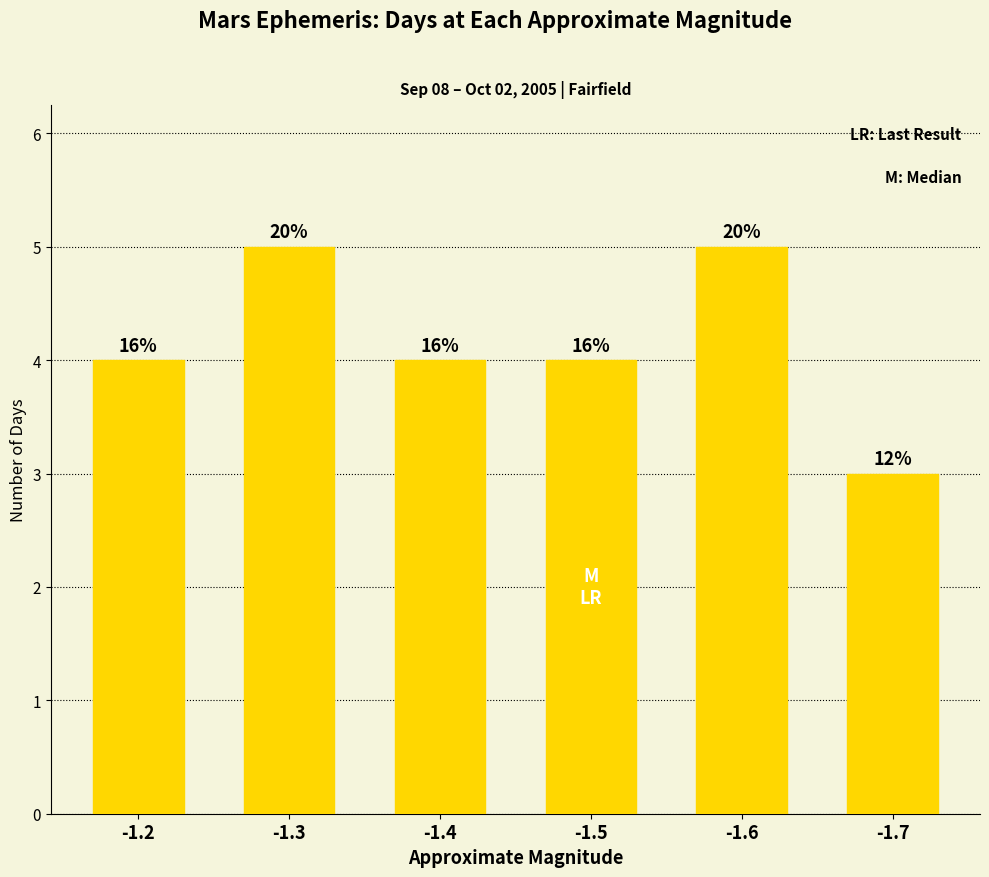

What is the difference between the second highest and minimum values?

2